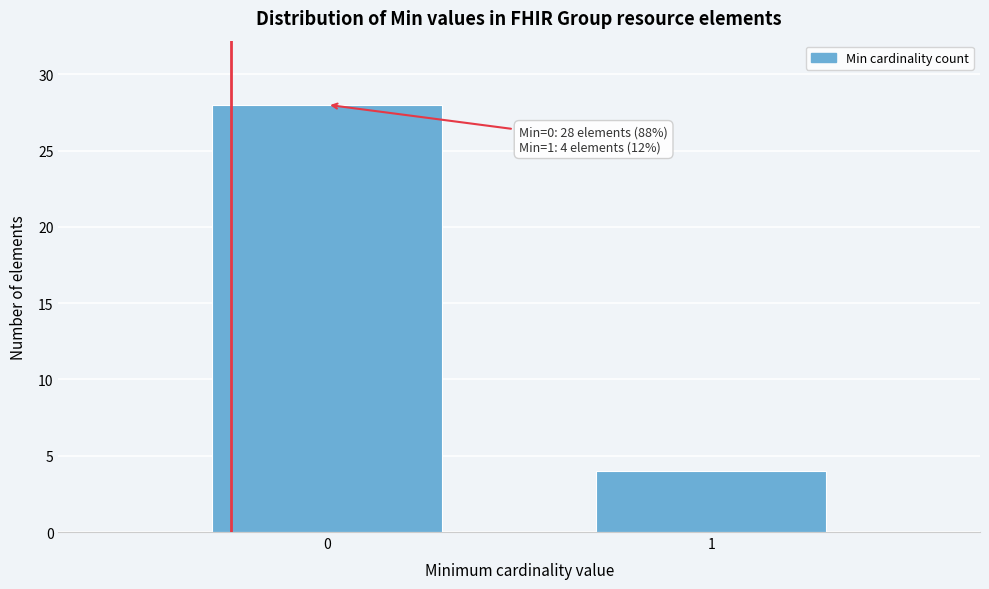

Reading left to right, list all the values displayed in this chart.

28	4